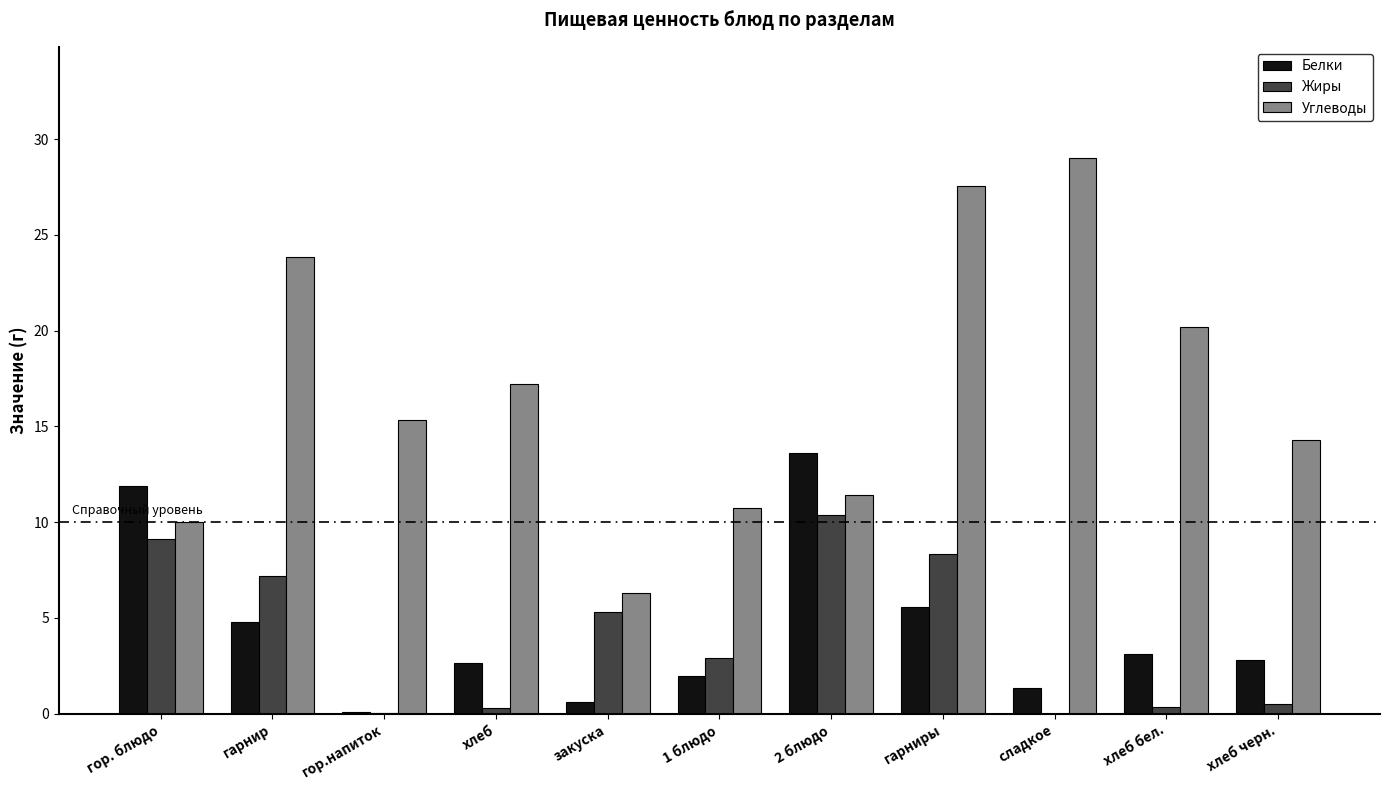

What is the total value across all series at хлеб?

20.2